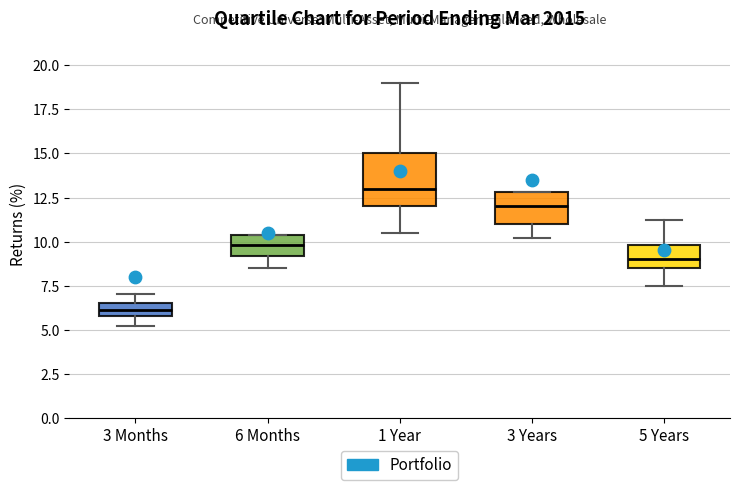

Comparing the boxes themselves (not the whiskers), which one is the tallest?

1 Year